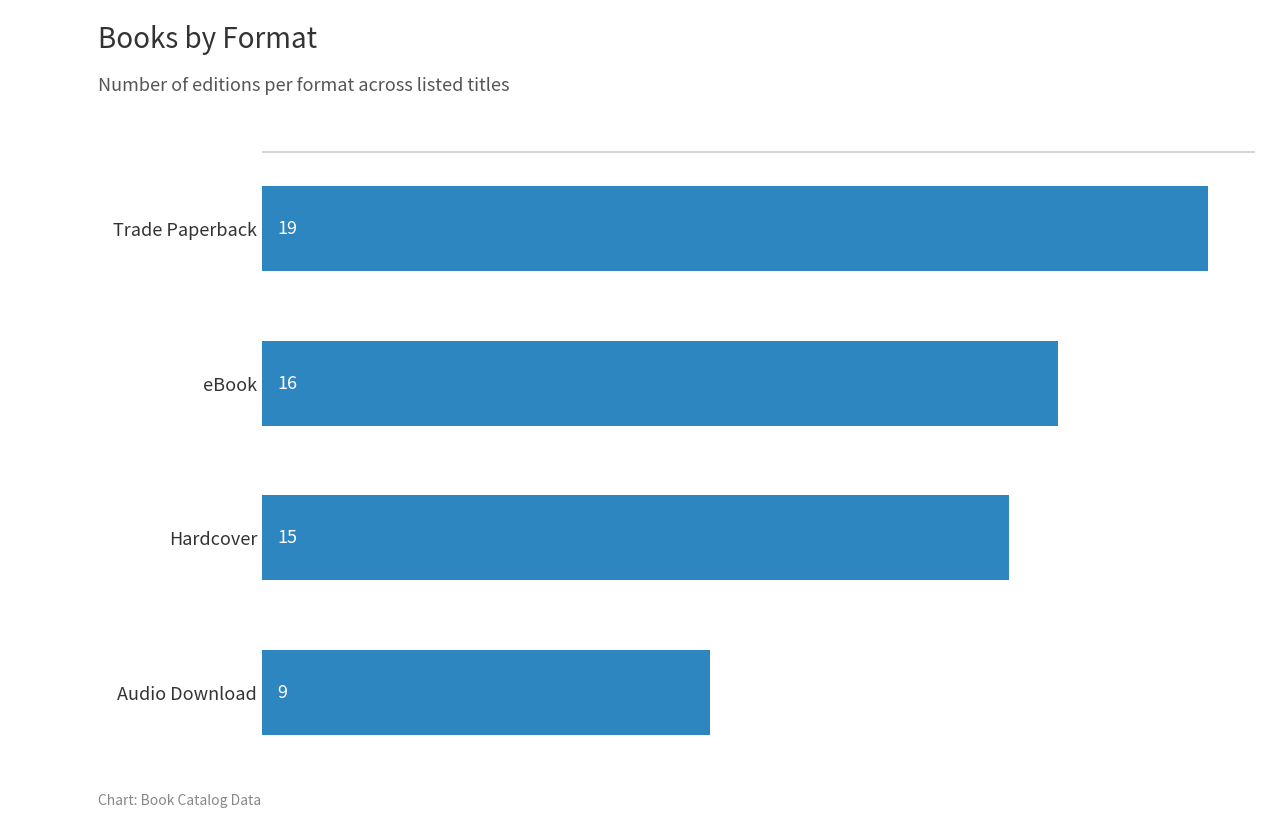

List the labels in order of value, smallest first.

Audio Download, Hardcover, eBook, Trade Paperback